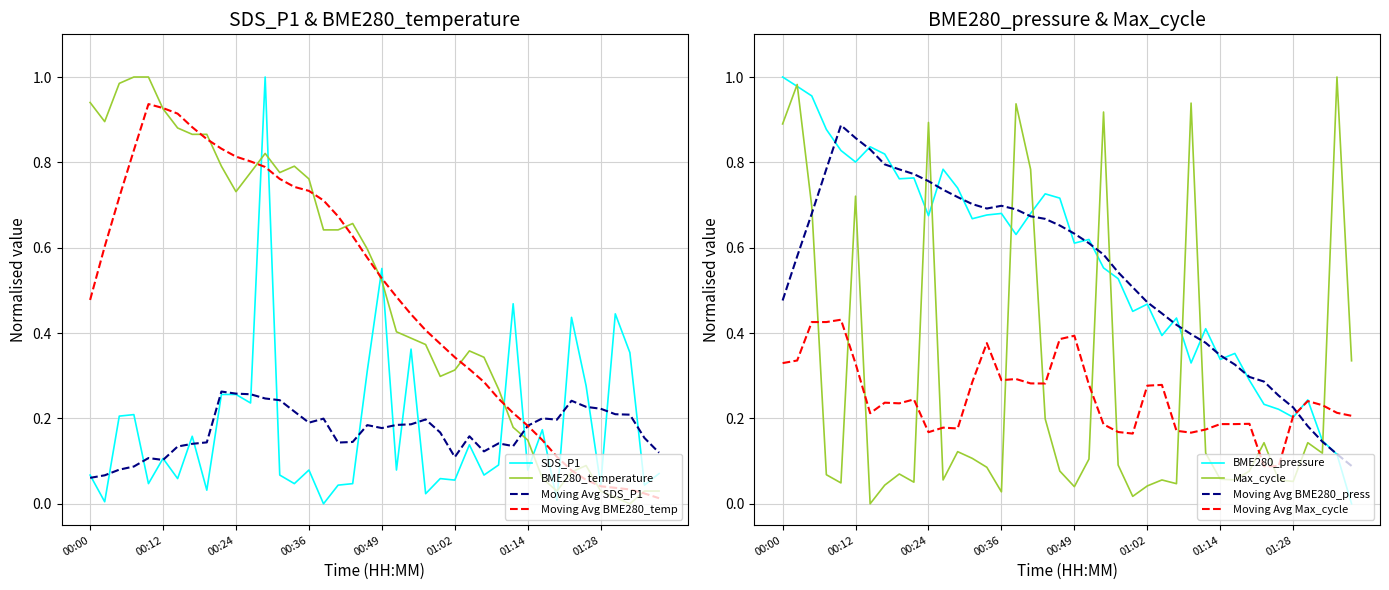

The value of SDS_P1 at 27 is 0.0. True or false?

False